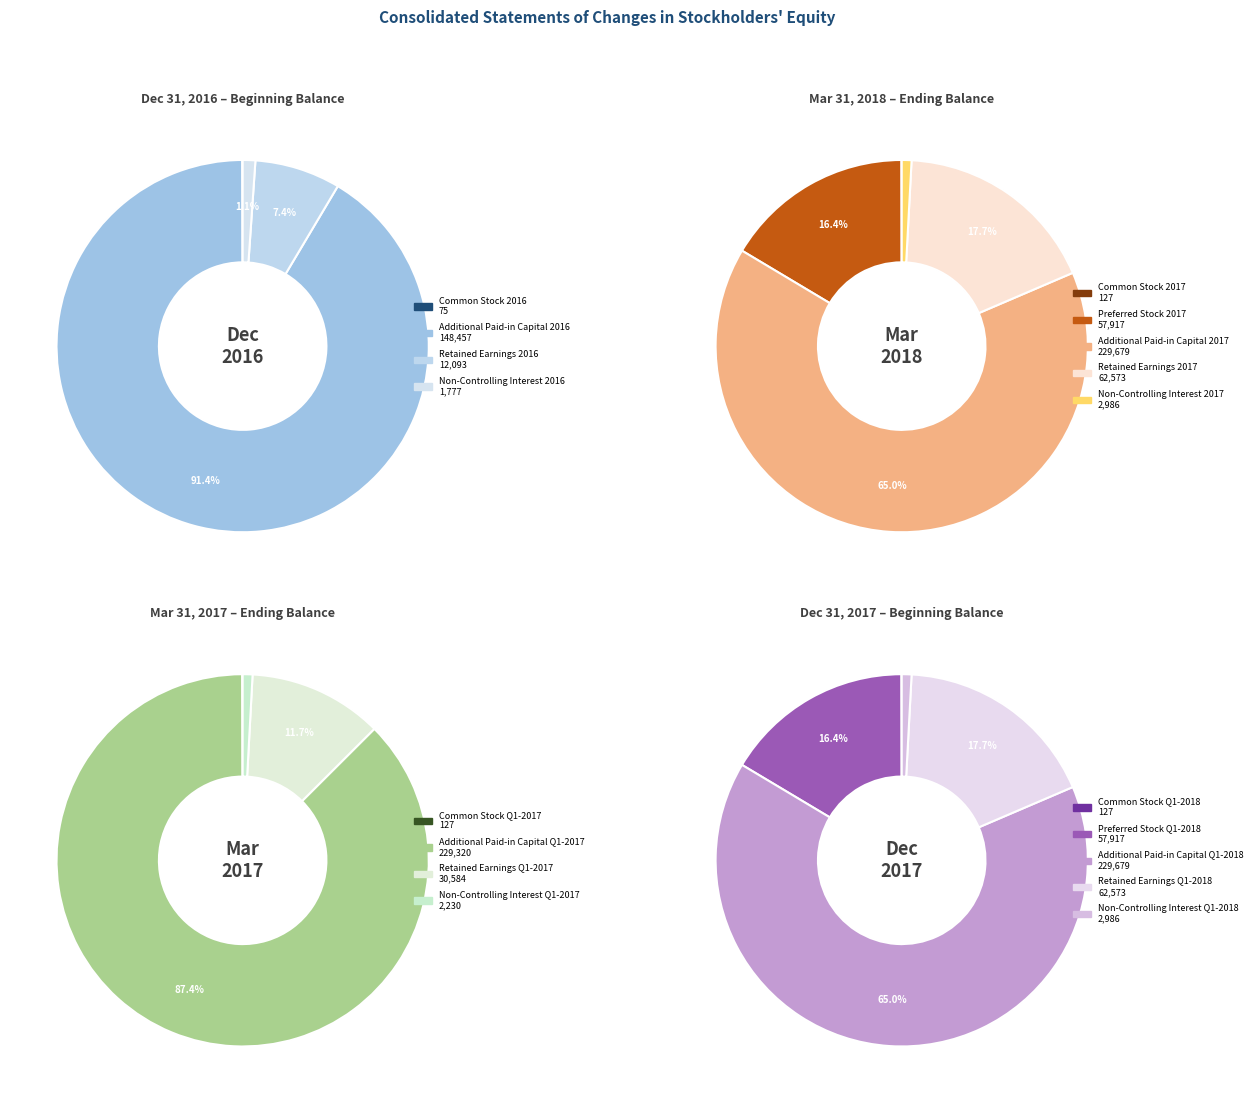

Is it true that Retained Earnings 2016 is 18% of the pie?

False